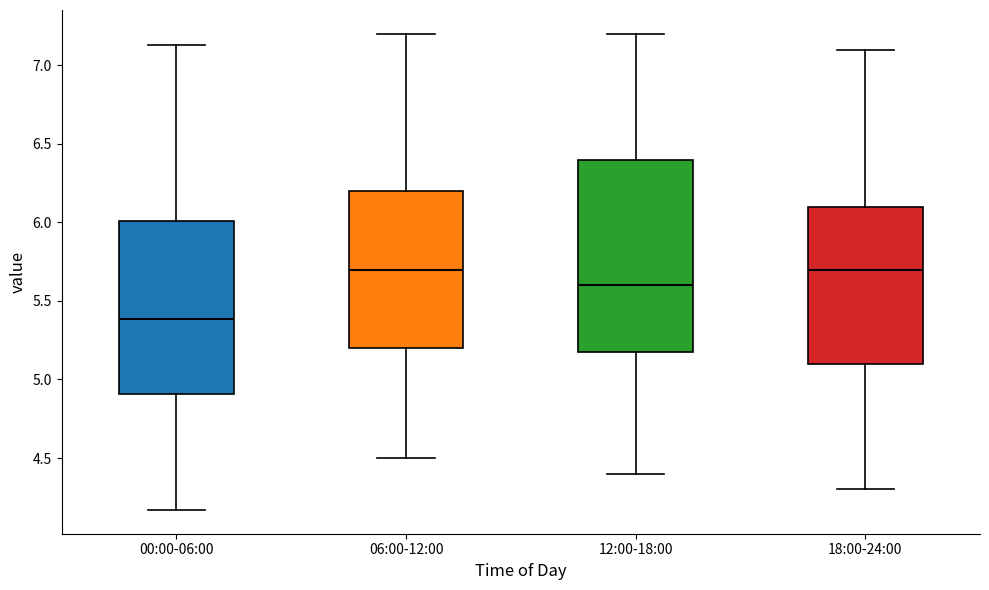

Where does the median line of the box for 12:00-18:00 sit on the y-axis? The values are not printed on the chart, so give them approximately, as read against the axis.

5.60